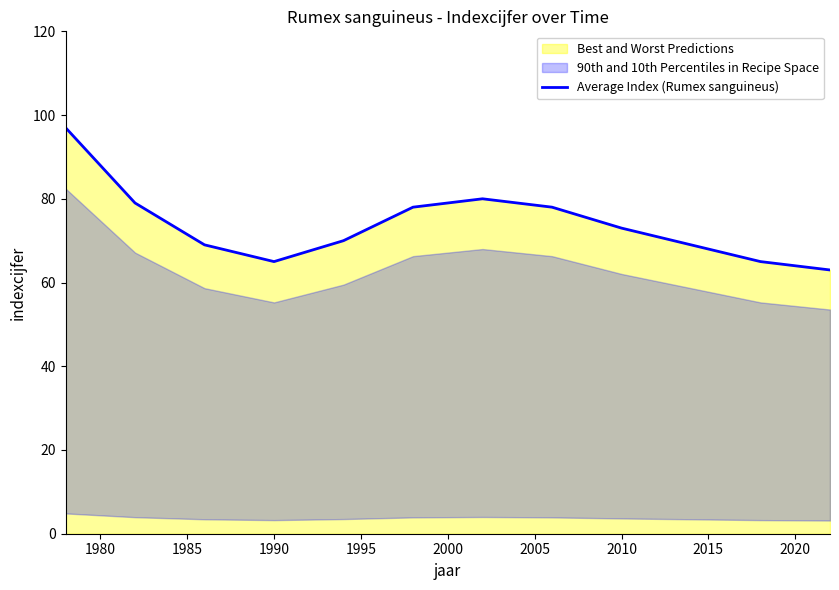

What is the maximum value shown in the chart?

97